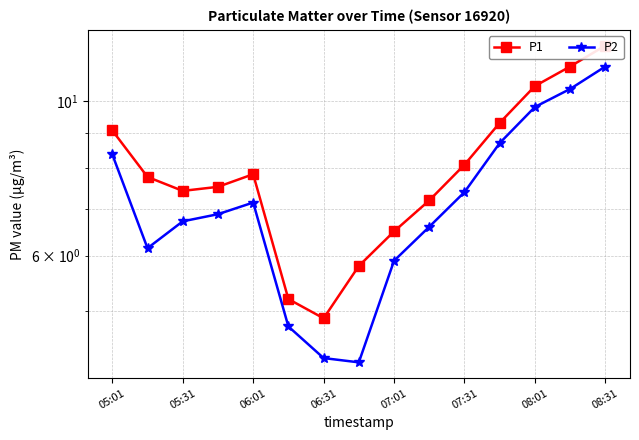

What is the maximum value shown in the chart?

12.0